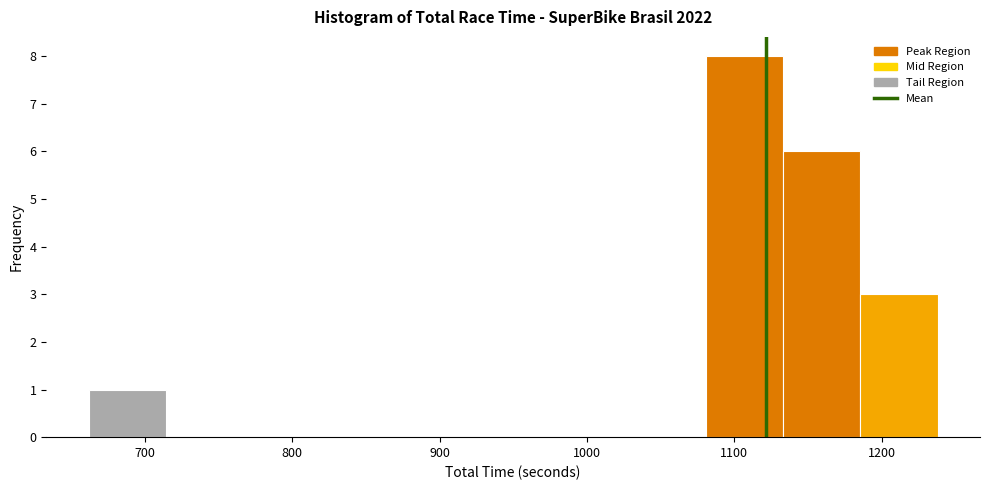

Reading left to right, transcribe this chart: for each bar, give the range it covers on the x-axis and its height. Neither the bar edges nor the heights are printed on the chart, so give them approximately, as read against the axes.

660 to 710: 1
710 to 770: 0
770 to 820: 0
820 to 870: 0
870 to 920: 0
920 to 980: 0
980 to 1030: 0
1030 to 1080: 0
1080 to 1130: 8
1130 to 1190: 6
1190 to 1240: 3